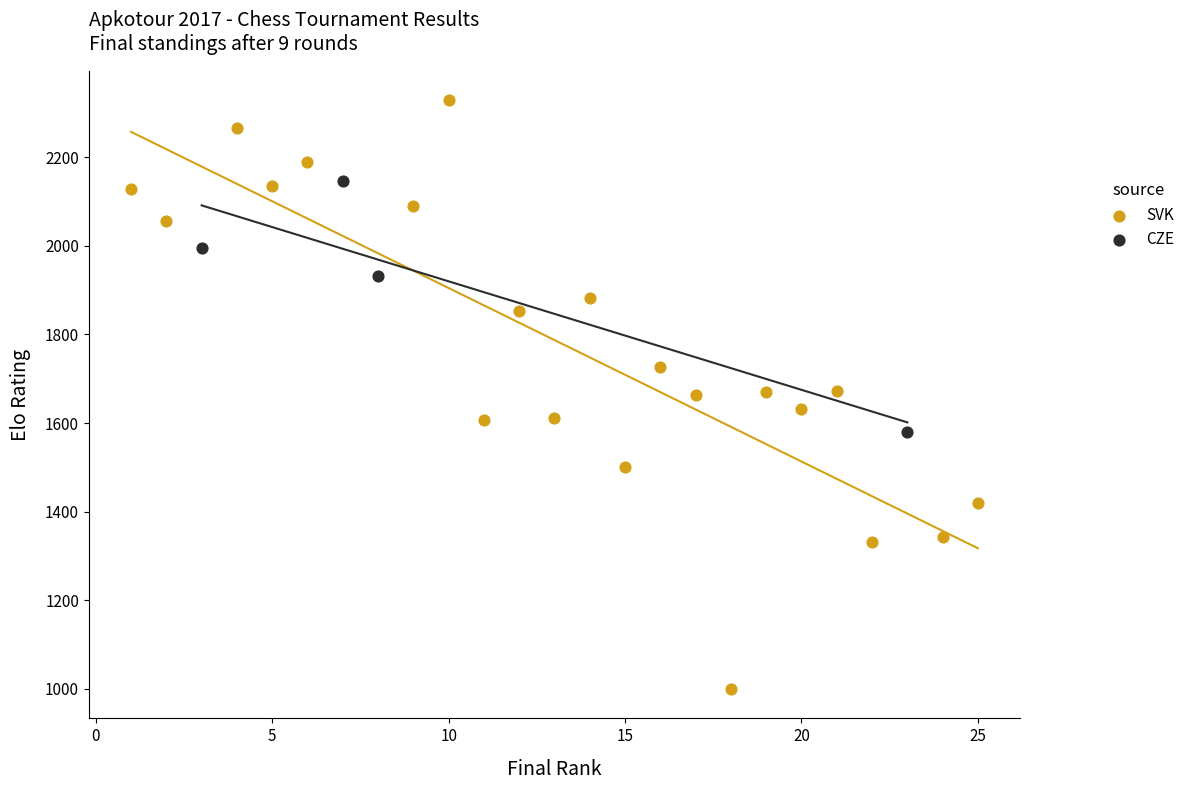

Which series has the largest Y range (max minus min)?

SVK